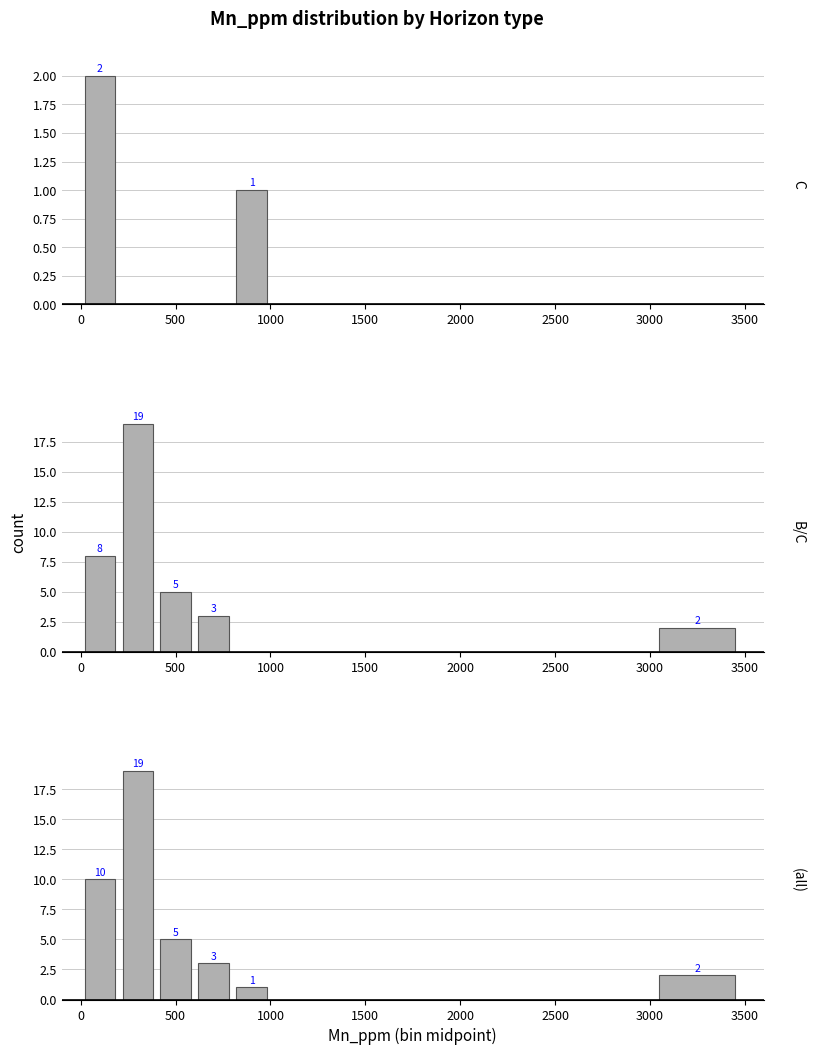

Count the number of categories in the chart.

10